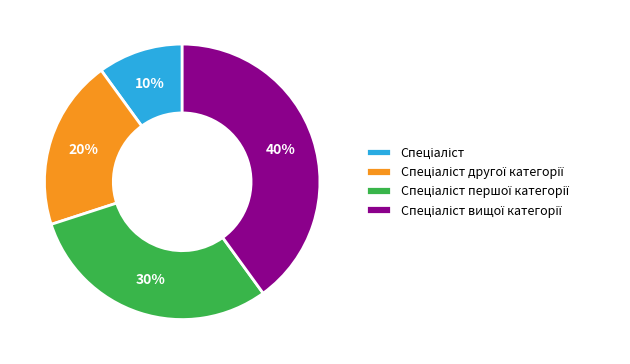

Is there any slice that represents more than half of the pie?

No